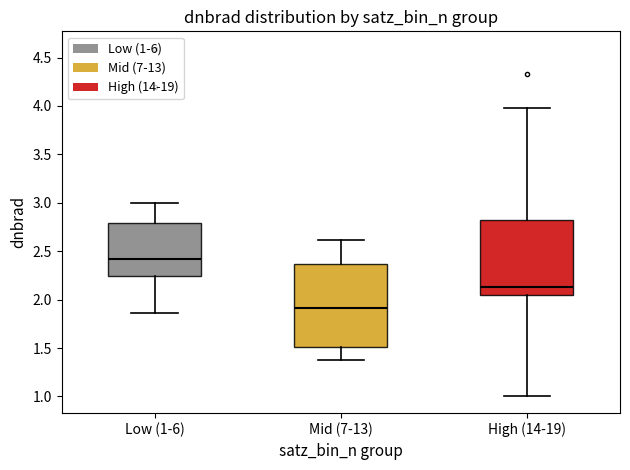

Which box has the lowest median line?

Mid (7-13)